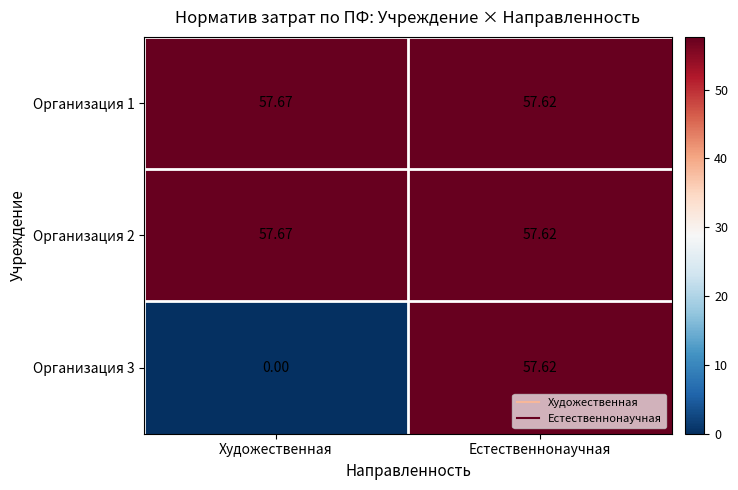

Rank the categories by Организация 3 value from highest to lowest.

Естественнонаучная, Художественная